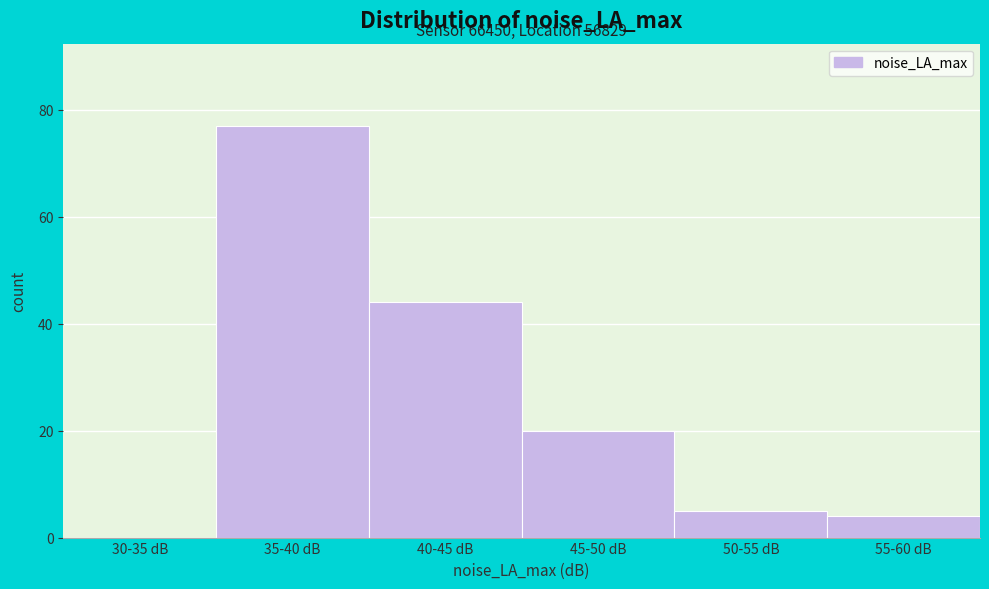

Reading left to right, transcribe all the data shown in this chart.

30-35 dB=0	35-40 dB=77	40-45 dB=44	45-50 dB=20	50-55 dB=5	55-60 dB=4